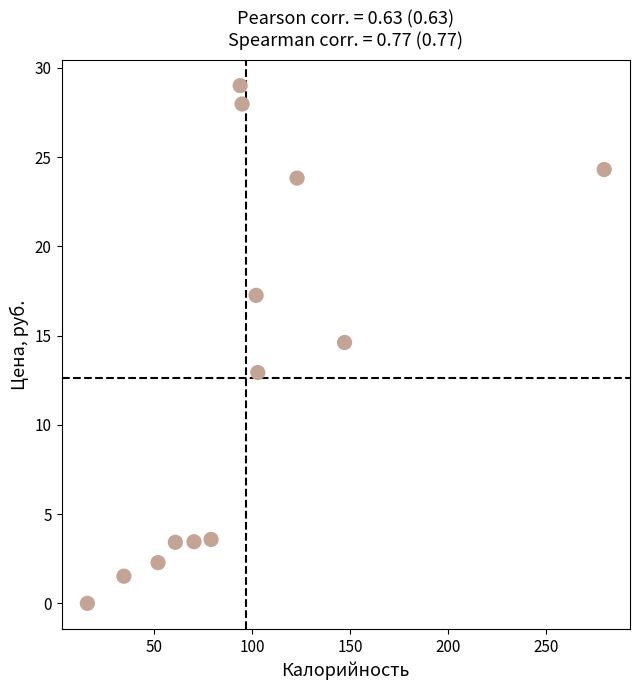

What Y value in the scatter plot is closest to 14?

14.6